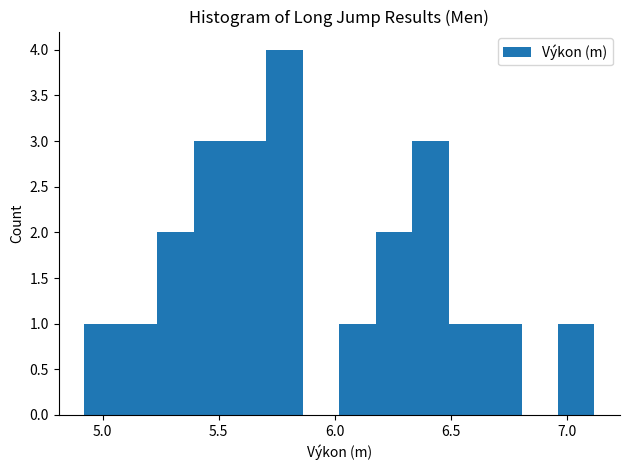

Around what value on the x-axis is the tallest bar? Give the approximate position of its centre, as read against the axis.

5.80